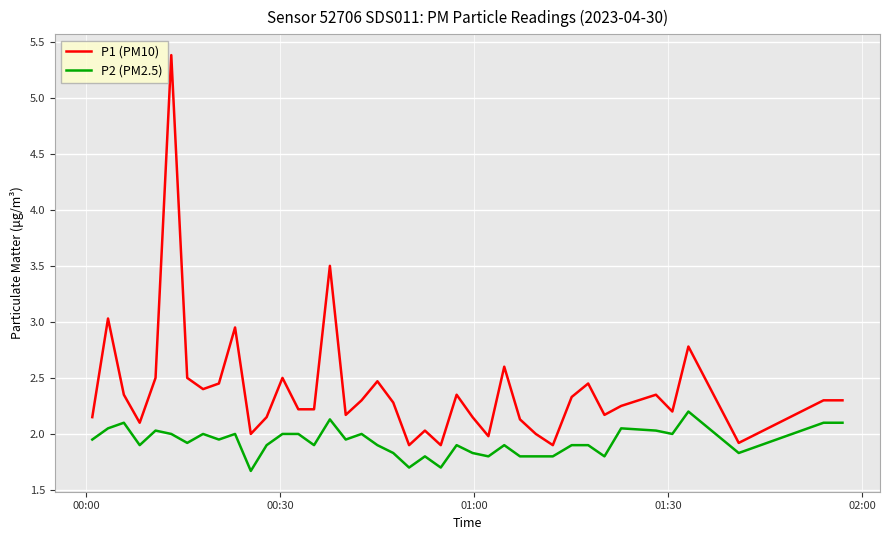

List the series in order of their overall mean, highest first.

P1 (PM10), P2 (PM2.5)